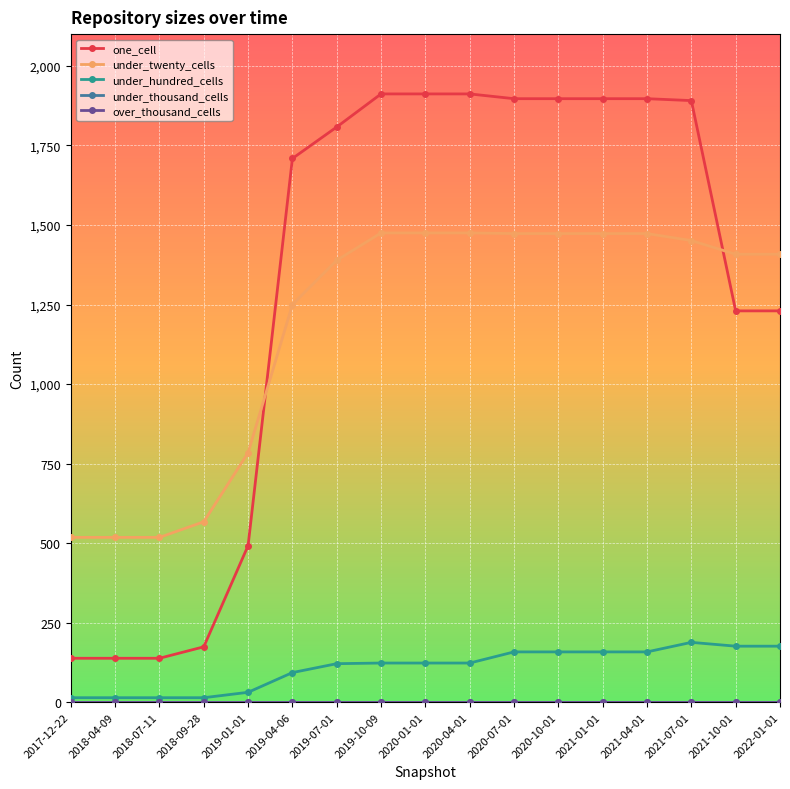

Where does the under_hundred_cells series first go above 123?

2020-07-01